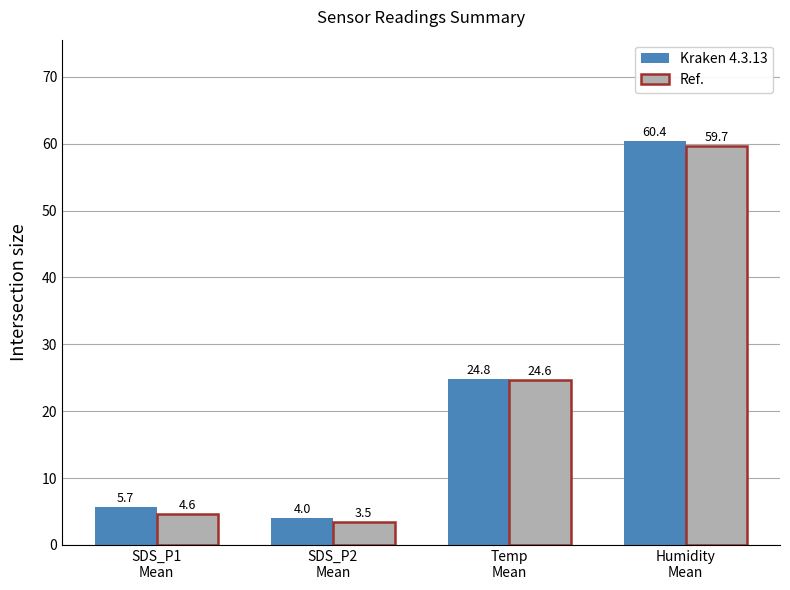

List the series in order of their overall mean, lowest first.

Ref., Kraken 4.3.13